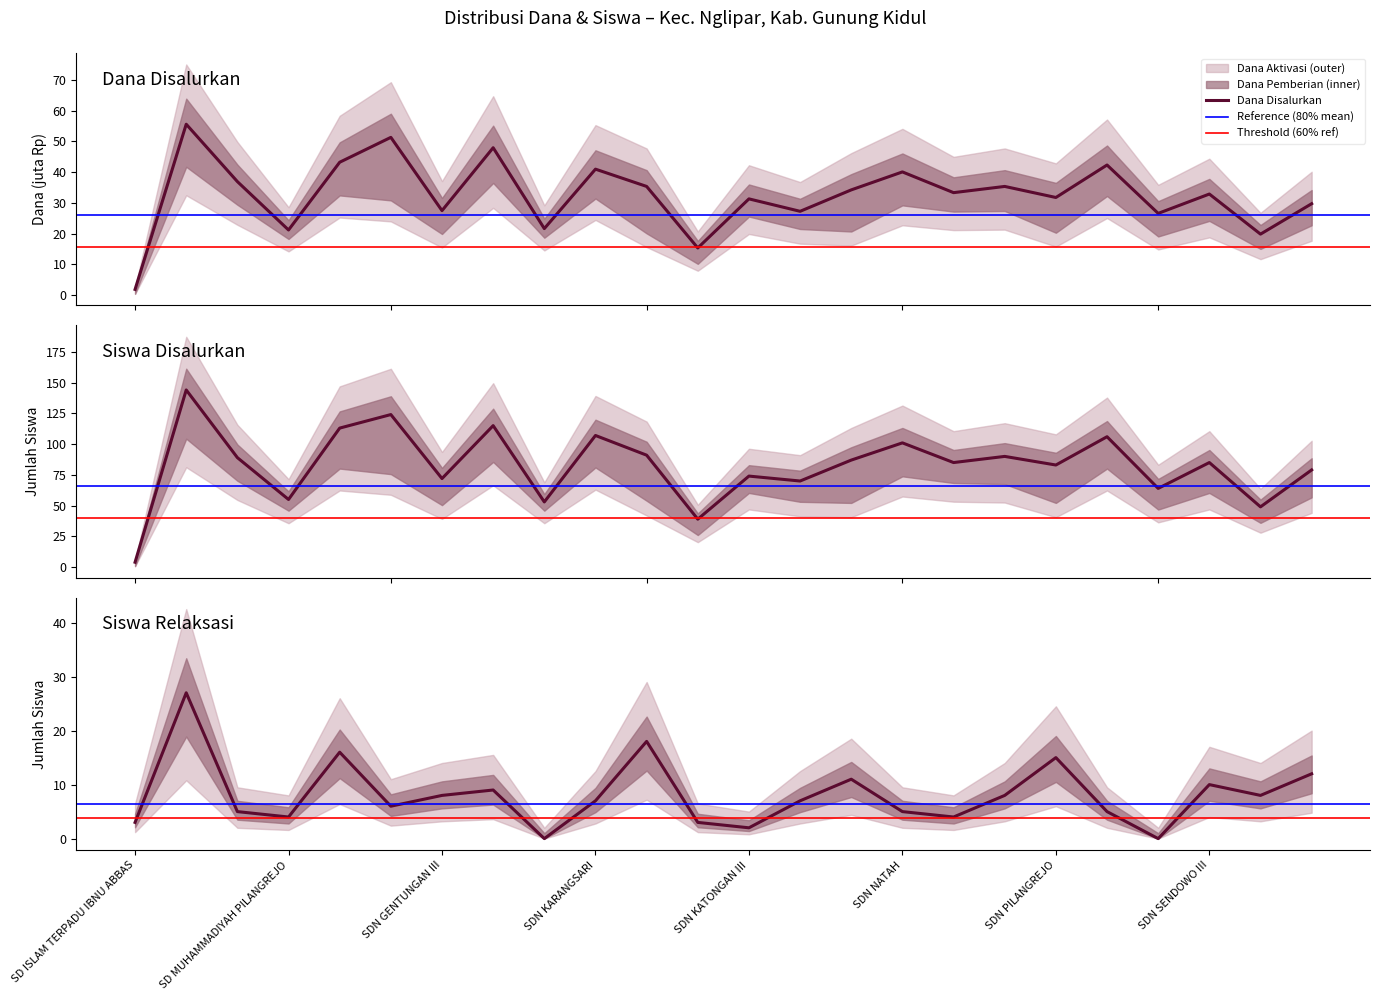

At how many categories does at least one series exceed 69?

18